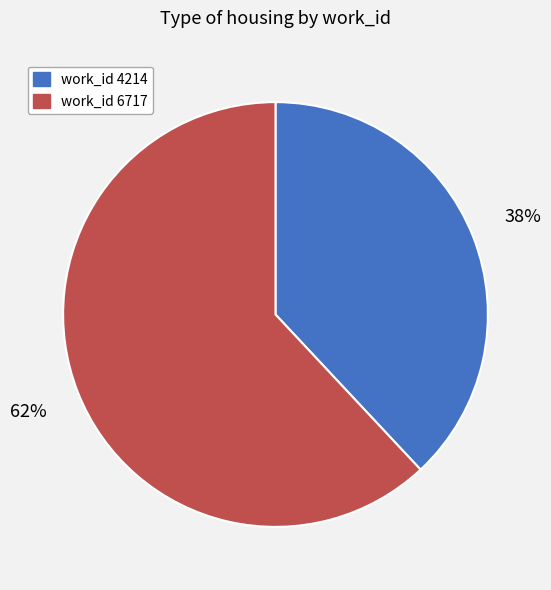

Is there any slice that represents more than half of the pie?

Yes